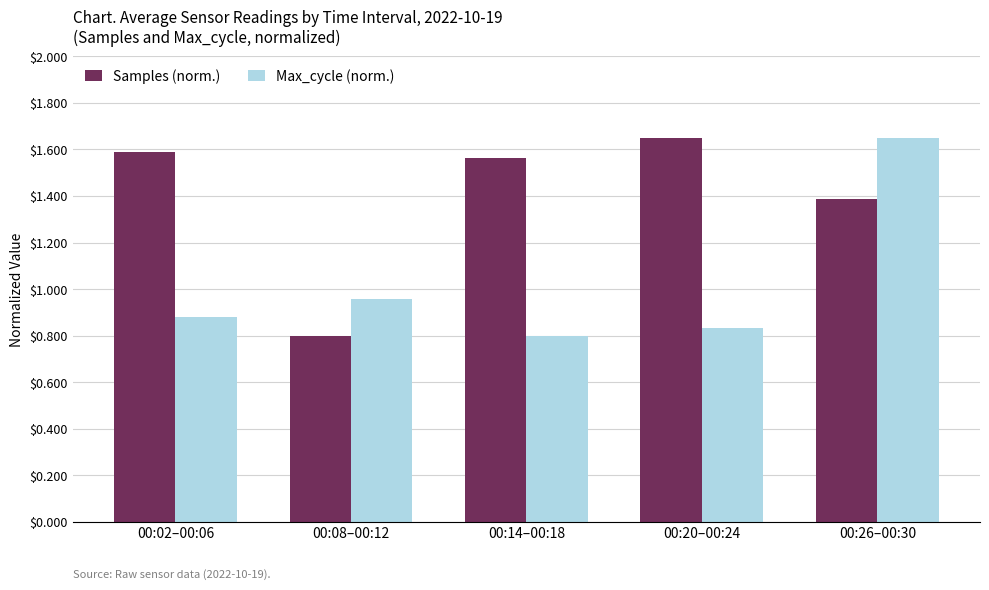

Rank the series at 00:08–00:12 from highest to lowest value.

Max_cycle (norm.), Samples (norm.)